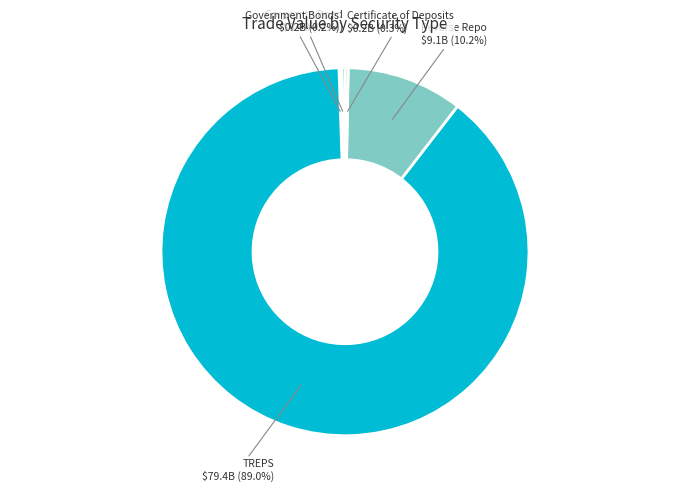

Is there a majority slice in this chart?

Yes